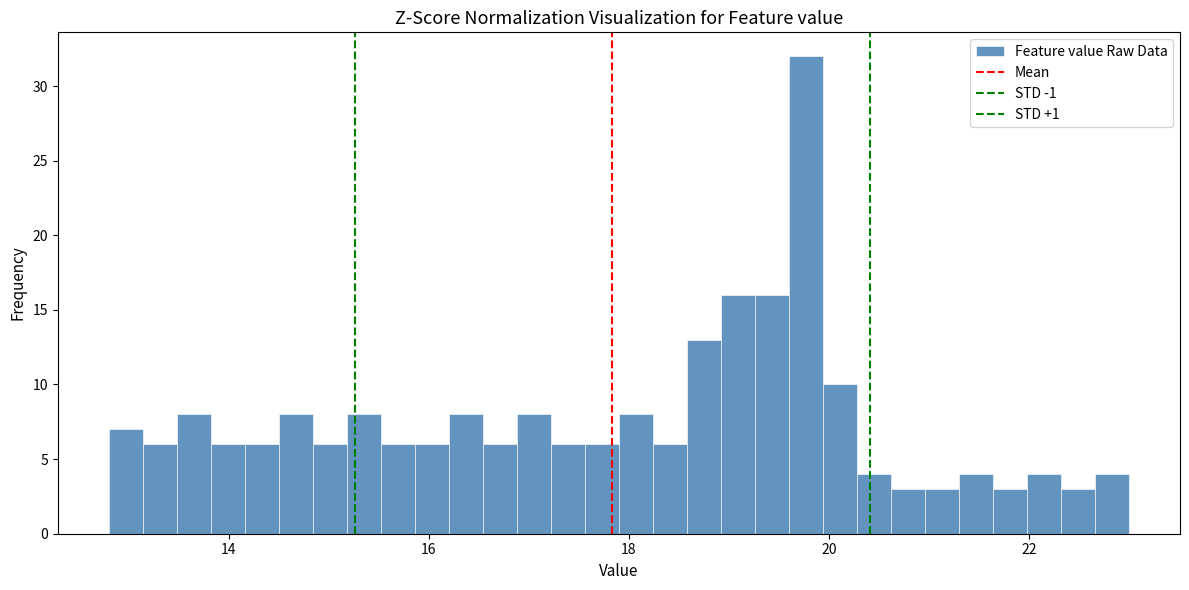

Read against the x-axis, roughly where is the centre of the tallest bar?

19.8